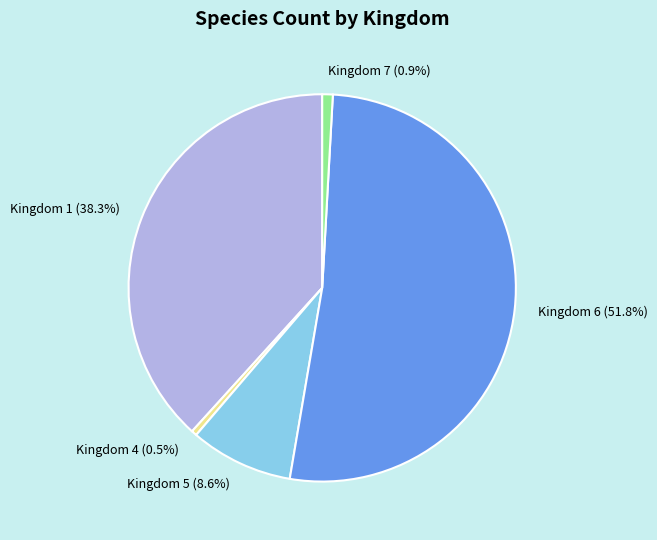

Which has a higher value, Kingdom 7 (0.9%) or Kingdom 5 (8.6%)?

Kingdom 5 (8.6%)